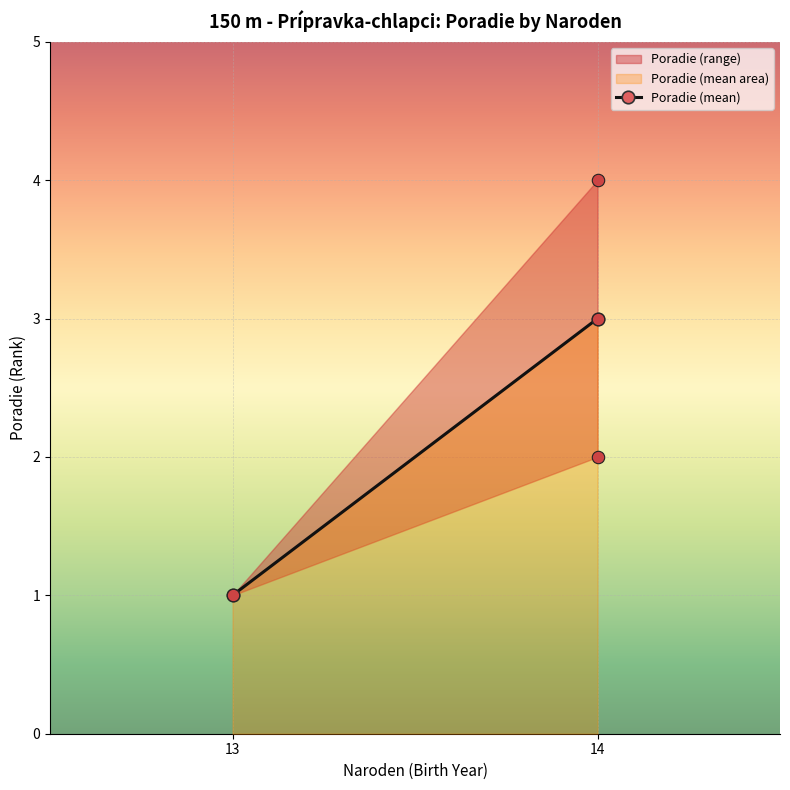

Approximately how many times larger is the value at 13 compared to 14?

0.3